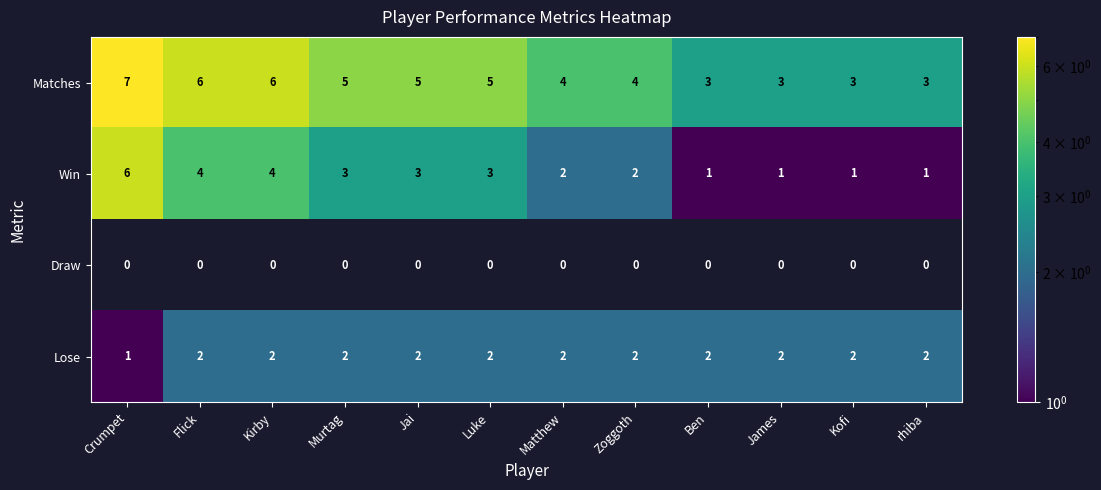

At which label does Win reach its peak?

Crumpet